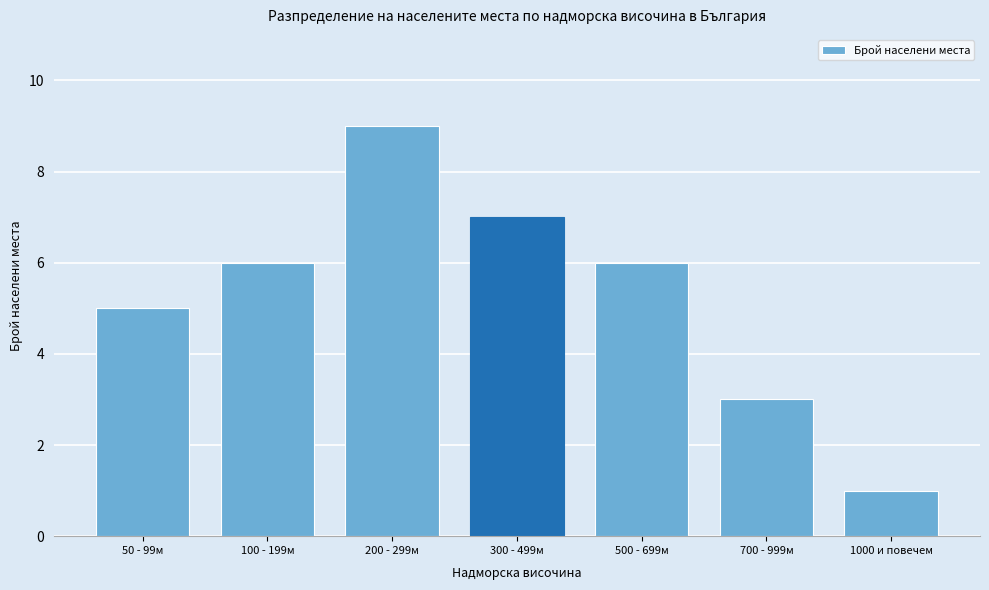

Reading left to right, what are all the values shown in this chart?

50 - 99м=5	100 - 199м=6	200 - 299м=9	300 - 499м=7	500 - 699м=6	700 - 999м=3	1000 и повечем=1